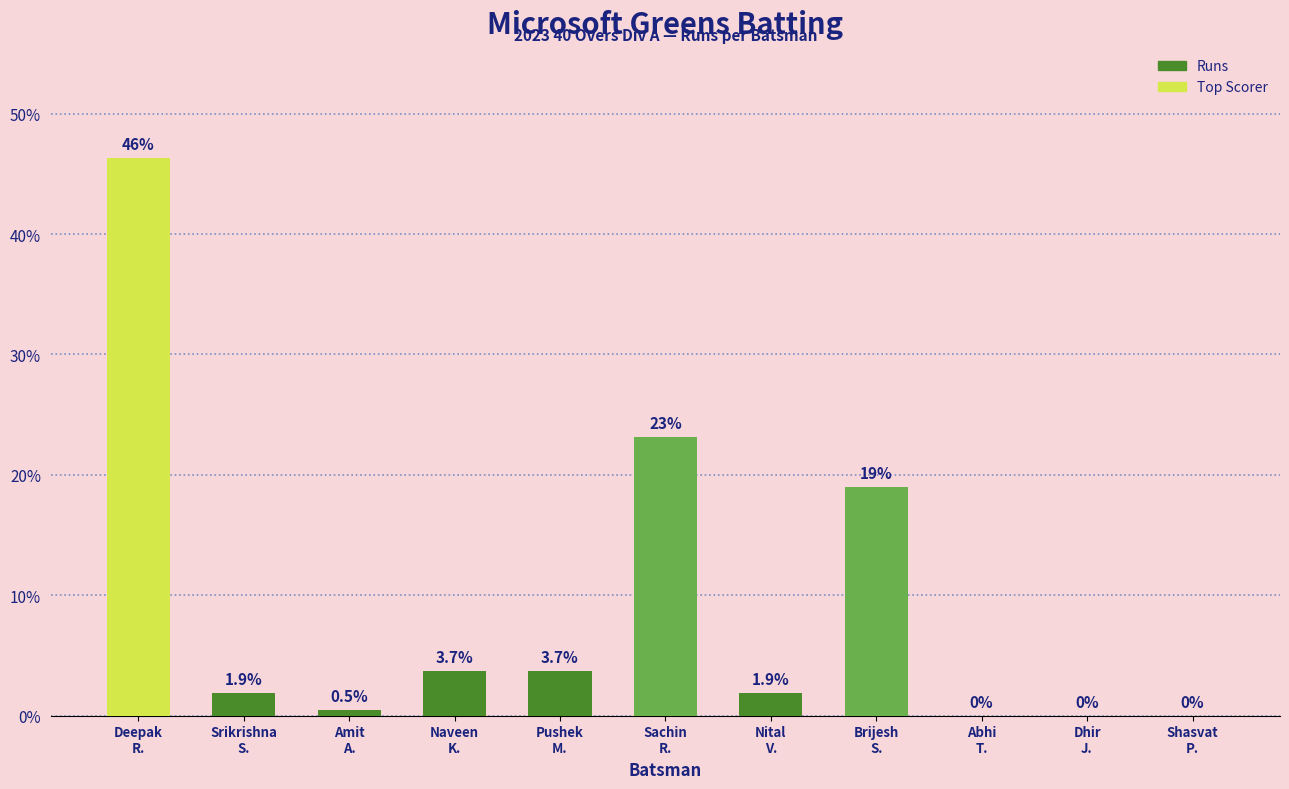

What is the average value?

9.1